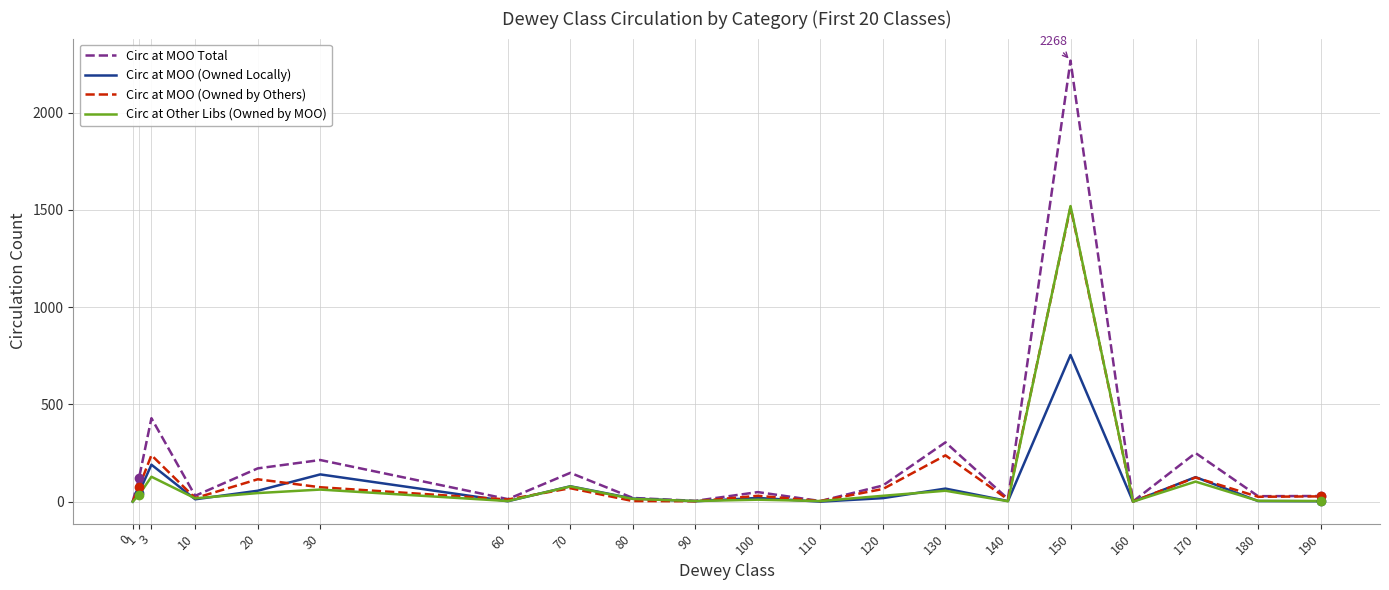

At which category is the sum across all series the highest?

150